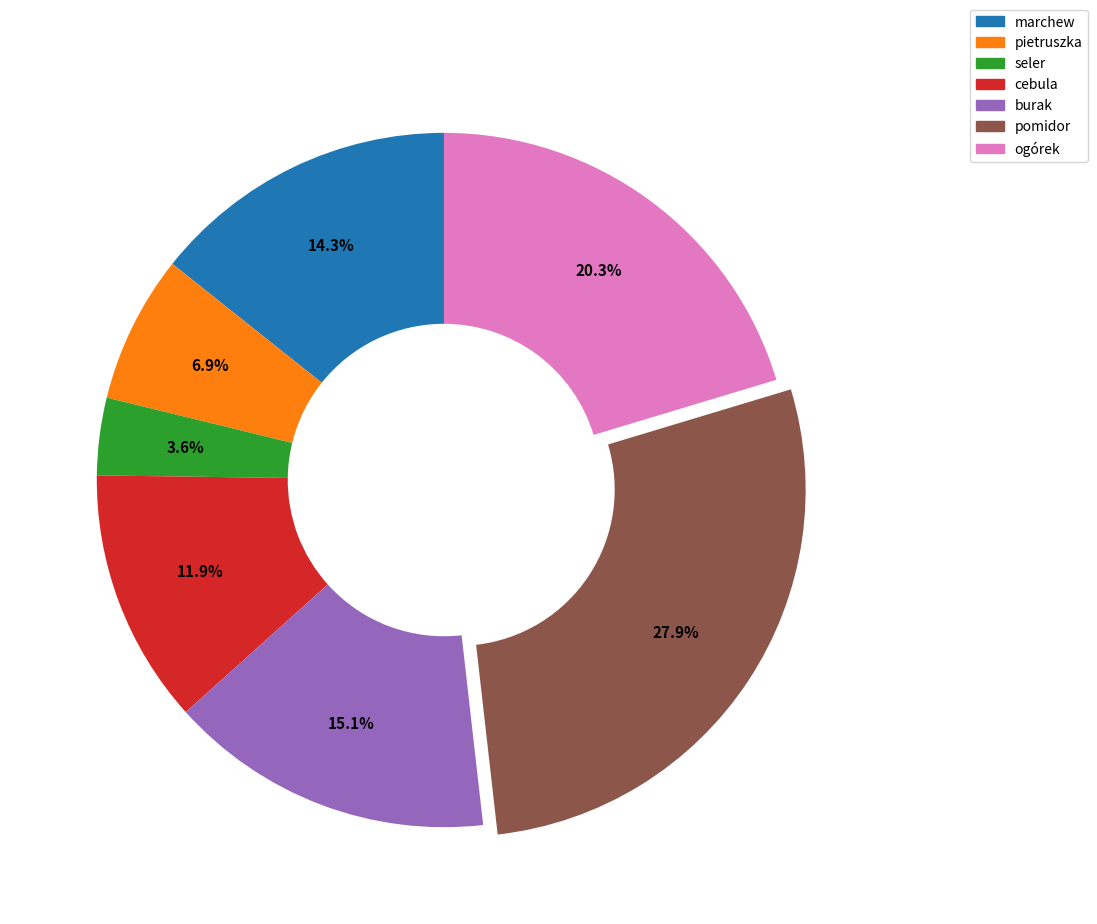

Which has a higher value, pietruszka or pomidor?

pomidor